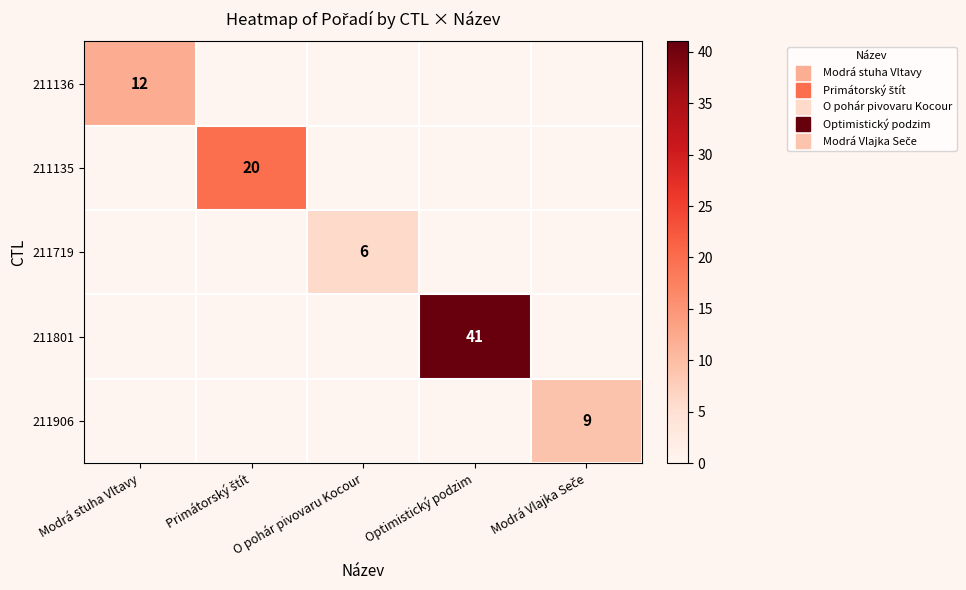

At which label does 211906 reach its minimum?

Modrá stuha Vltavy